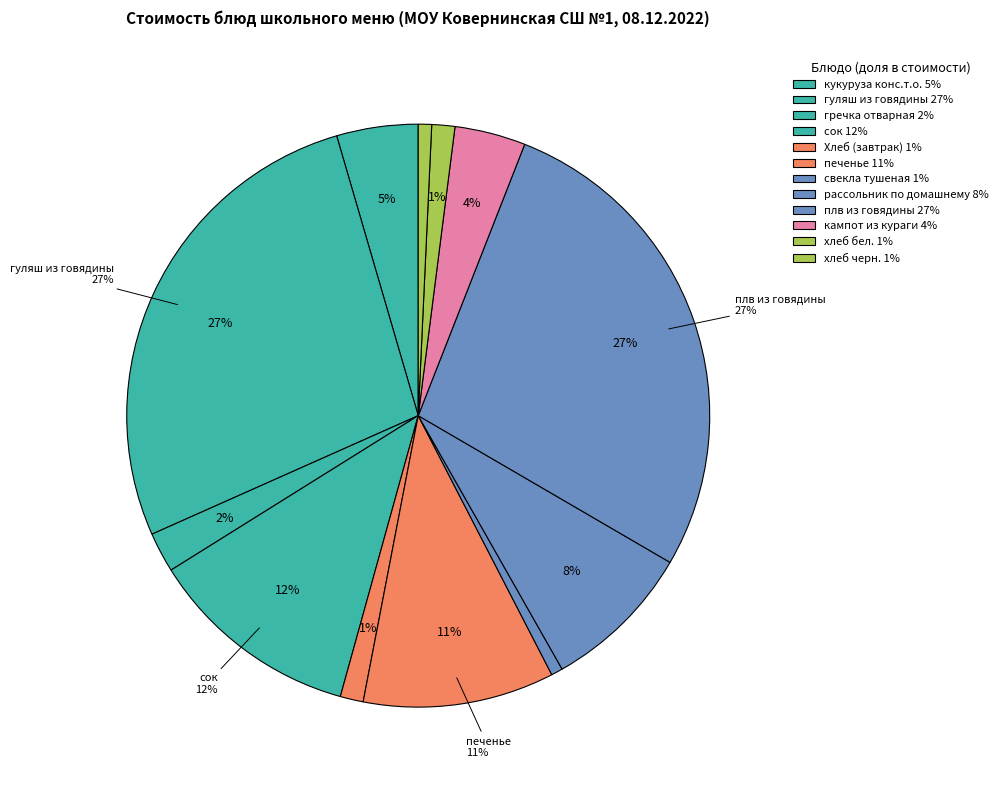

The свекла тушеная slice represents 1% of the pie. True or false?

True